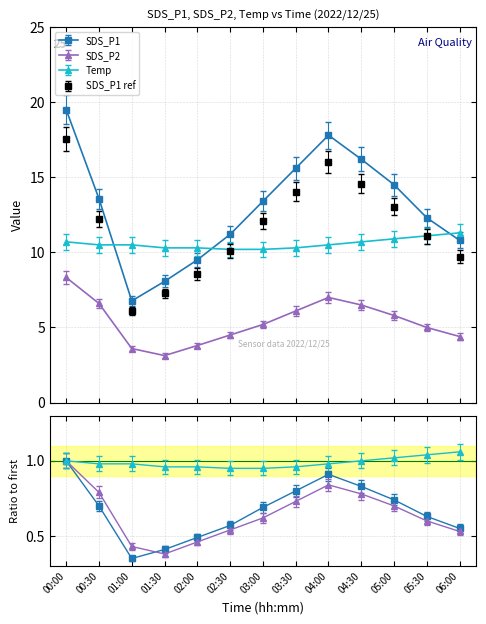

What position from the left is 02:00?

5